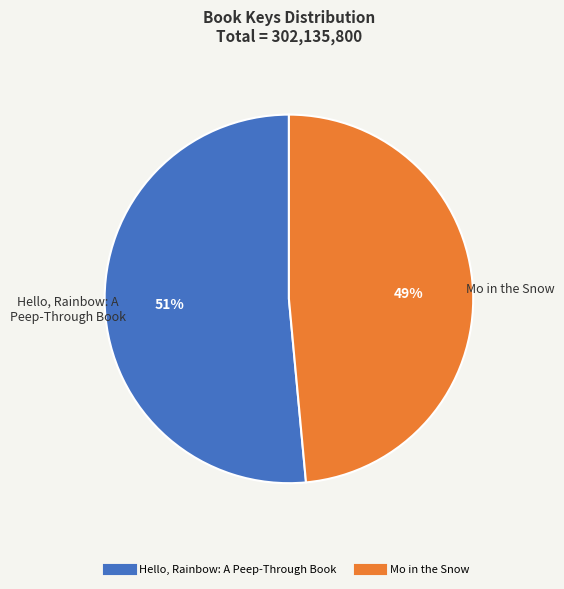

Between Mo in the Snow and Hello, Rainbow: A Peep-Through Book, which is larger?

Hello, Rainbow: A Peep-Through Book